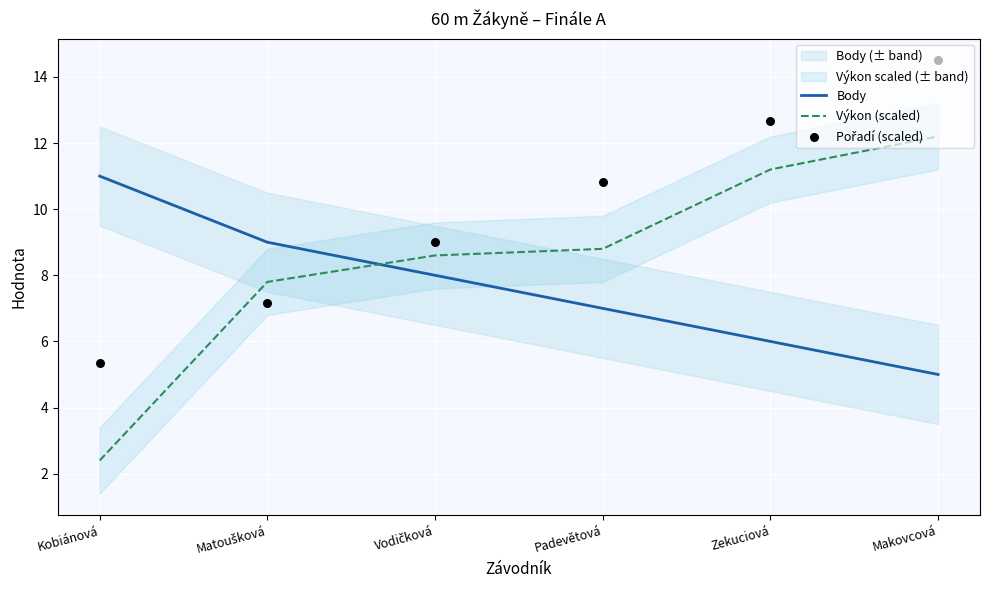

Which series has the largest total across all categories?

Pořadí (scaled)